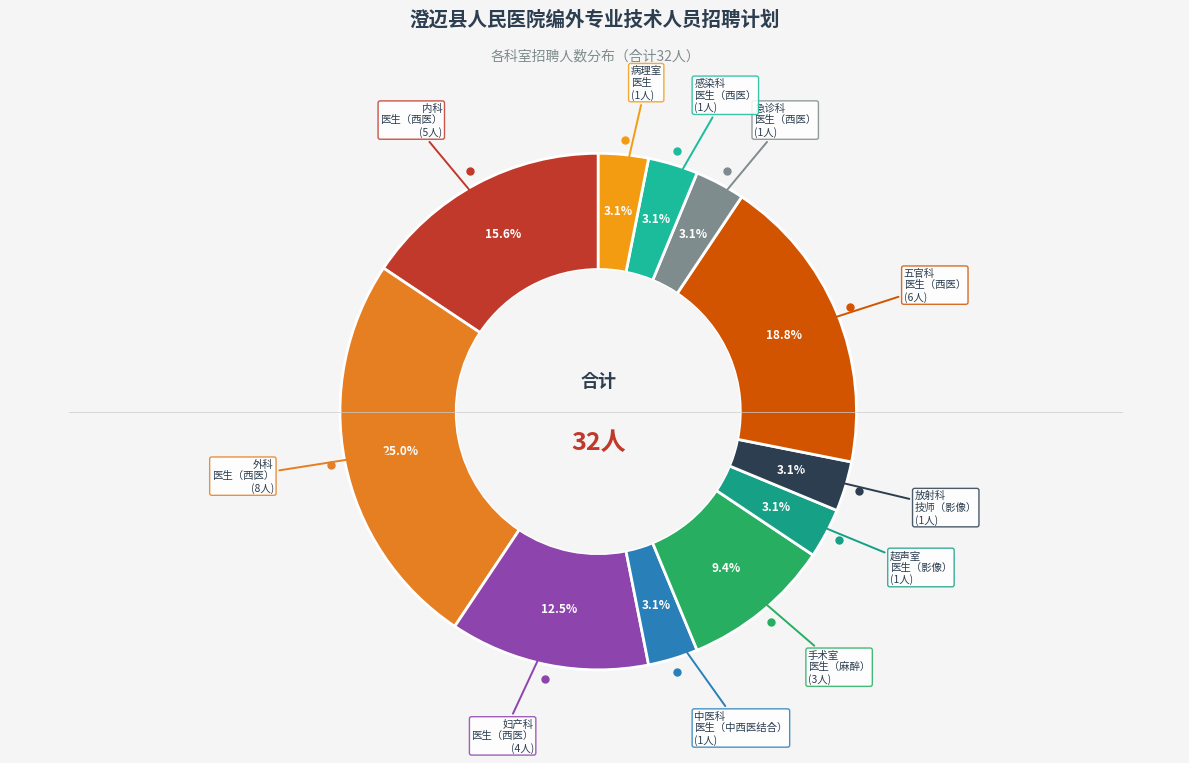

How many slices are in this pie chart?

11